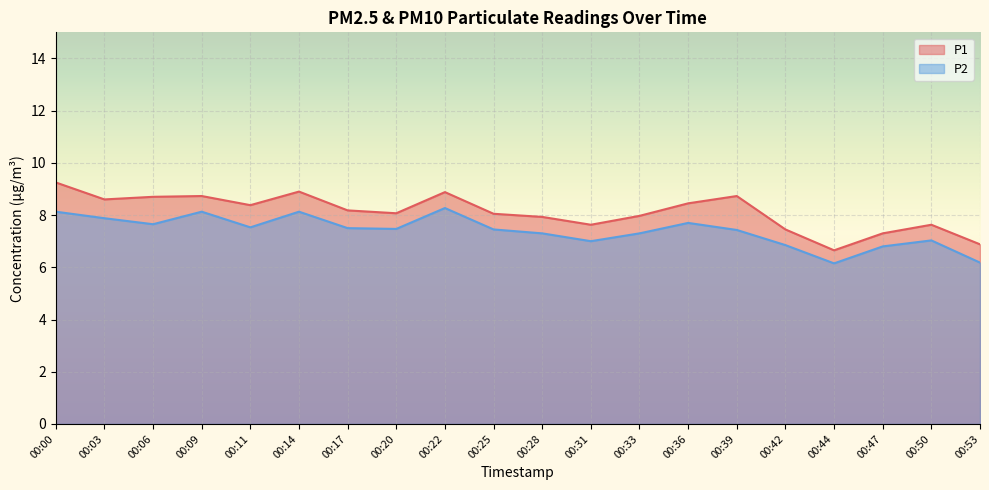

At which category does the chart reach its minimum across all series?

00:44